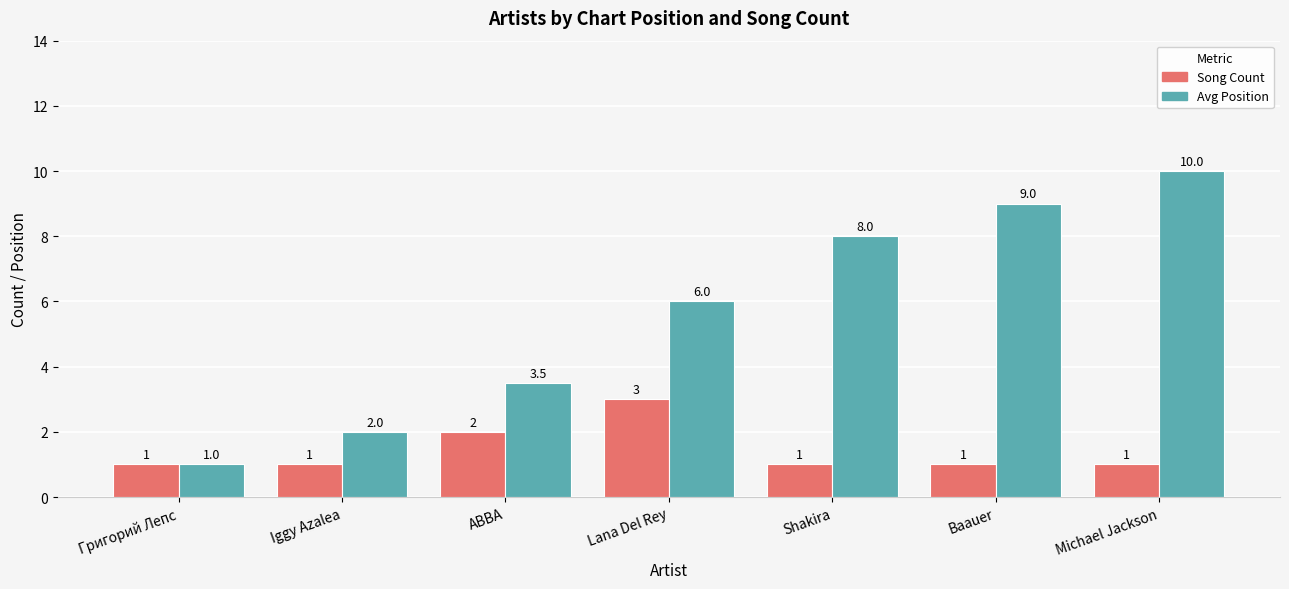

How many bars are there in total?

14